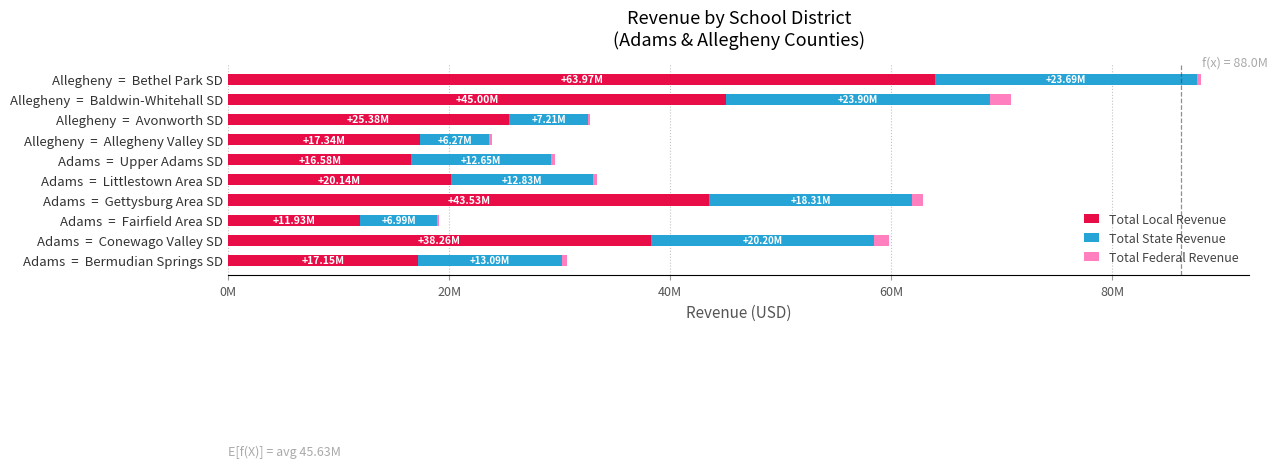

What are all the series names shown in the legend?

Total Local Revenue, Total State Revenue, Total Federal Revenue